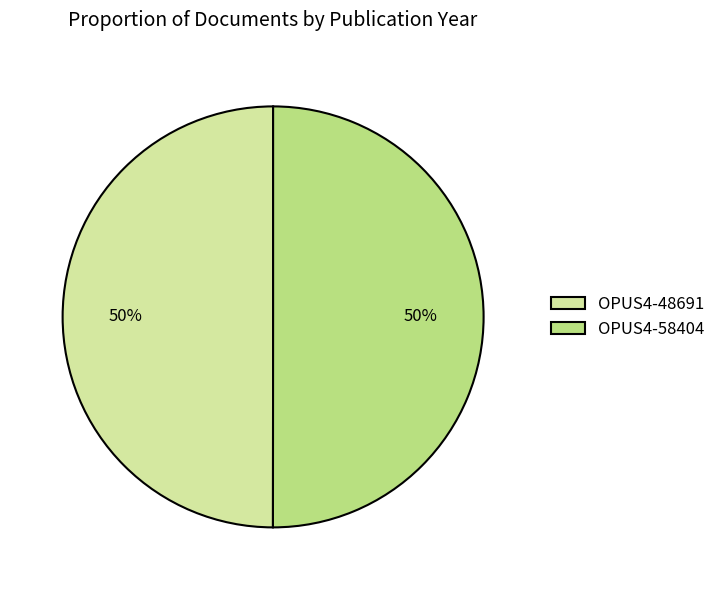

What is the ratio of the value at OPUS4-58404 to the value at OPUS4-48691?

1.0